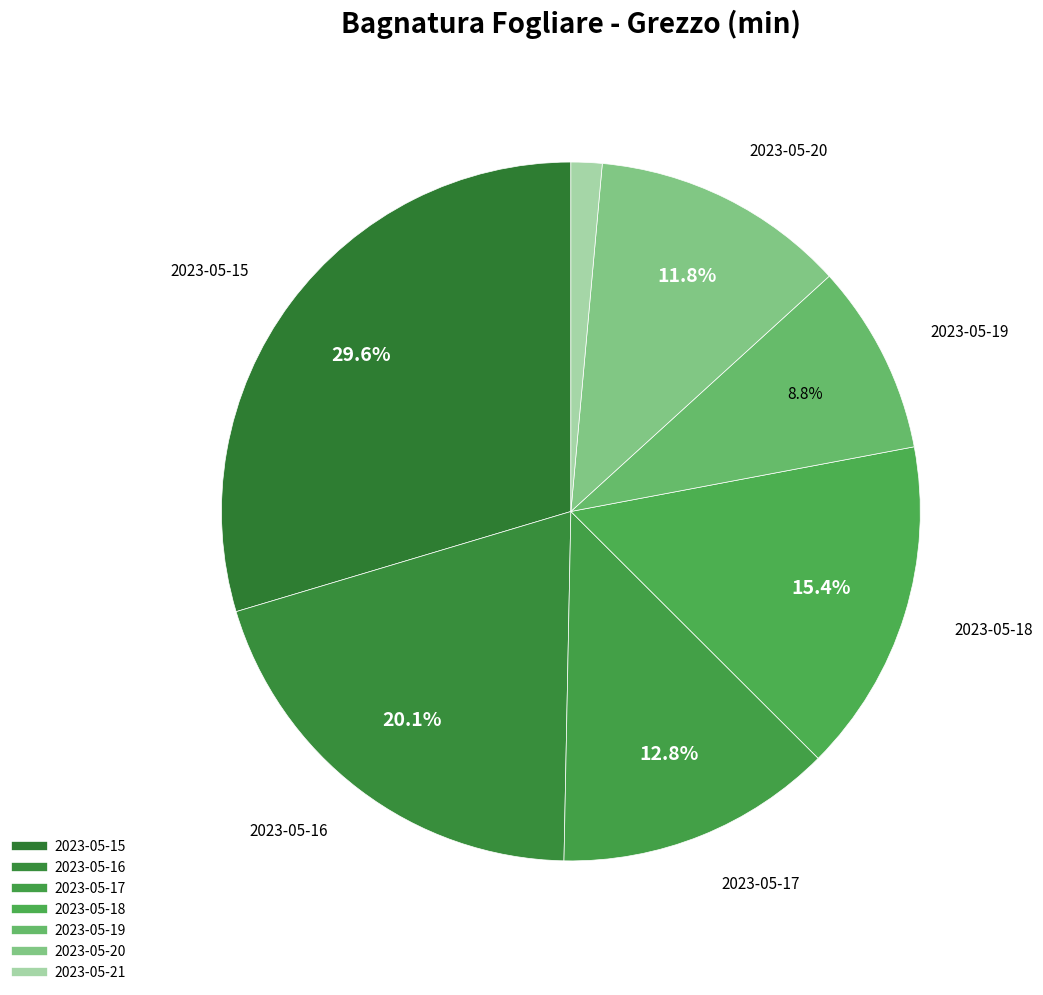

Count the number of slices in the pie.

7